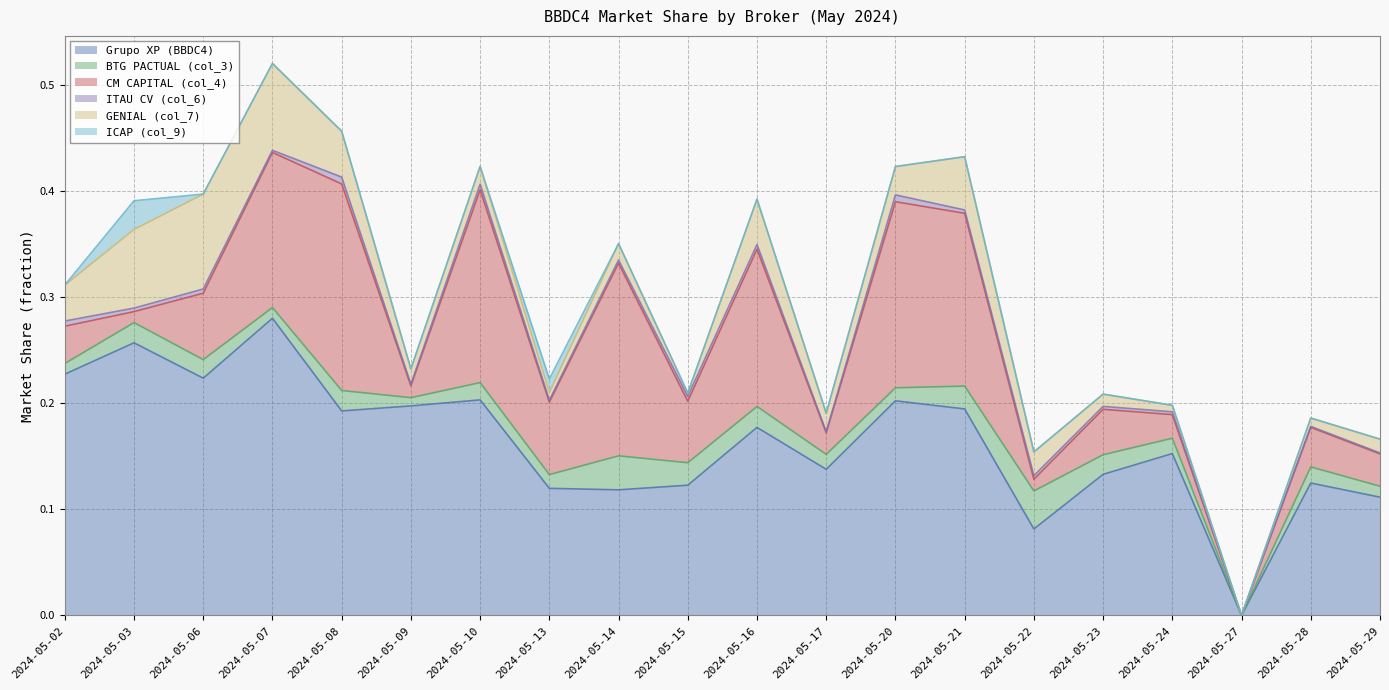

True or false: ITAU CV (col_6) has more than 1 interior local peaks.

True